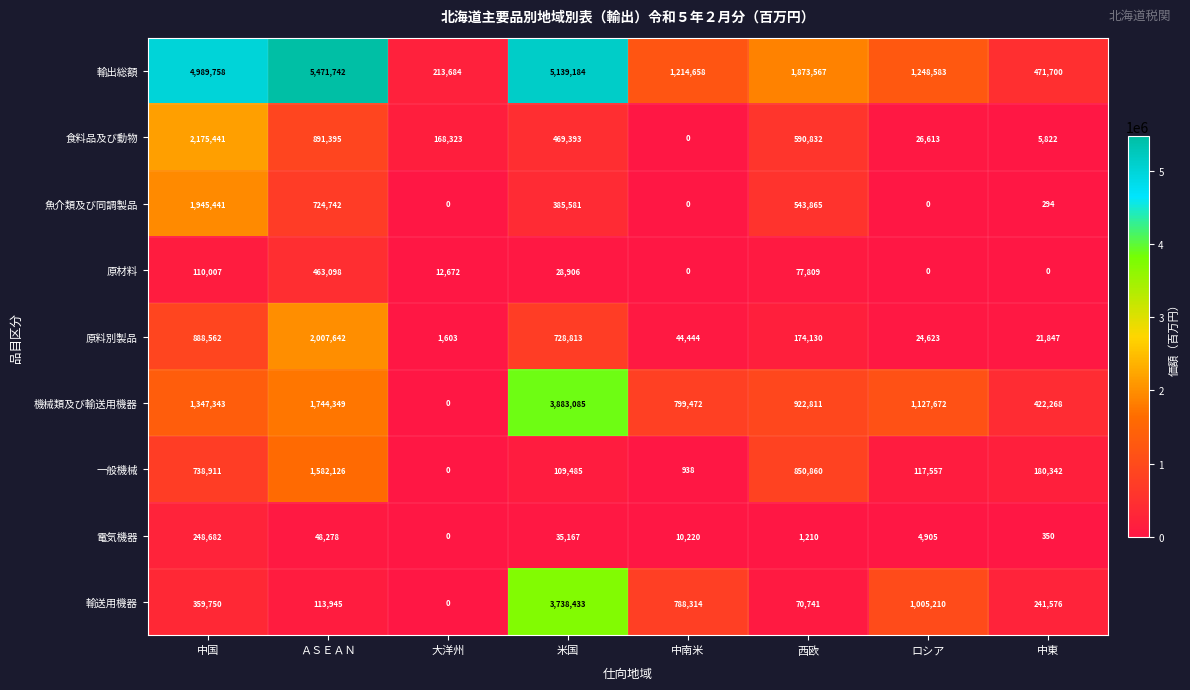

The value of 輸出総額 at 米国 is 5139184. True or false?

True